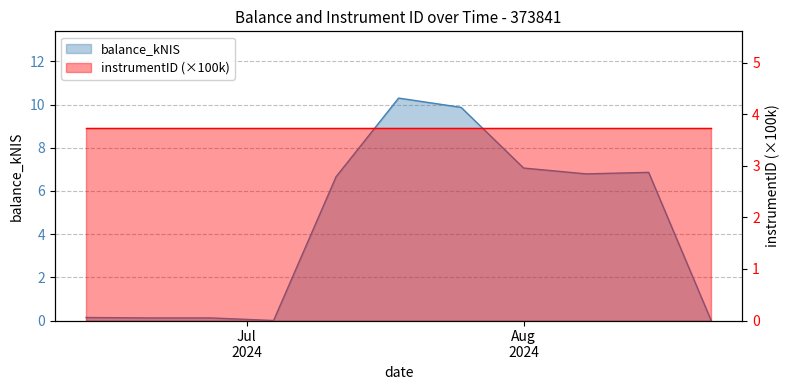

How many data points are less than 6?

5